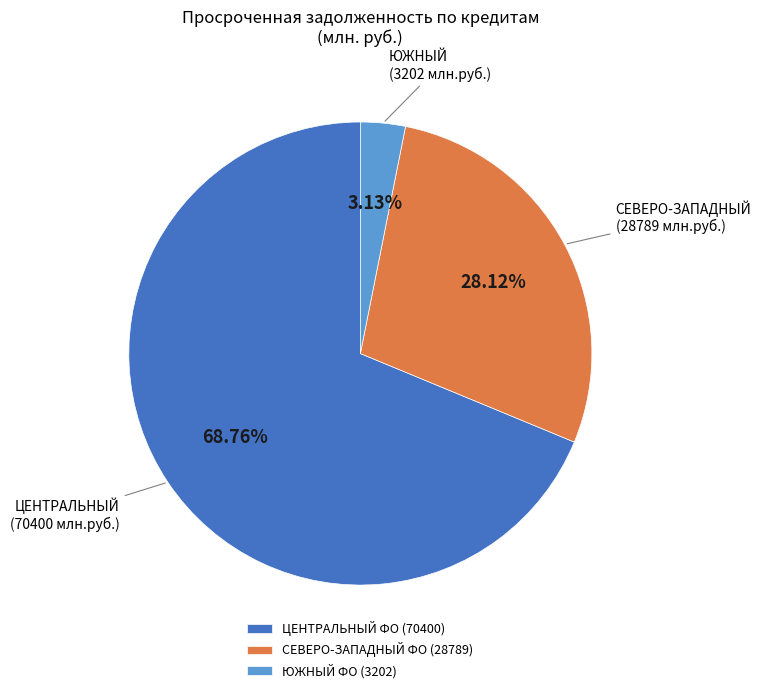

Between СЕВЕРО-ЗАПАДНЫЙ ФО (28789) and ЦЕНТРАЛЬНЫЙ ФО (70400), which is larger?

ЦЕНТРАЛЬНЫЙ ФО (70400)